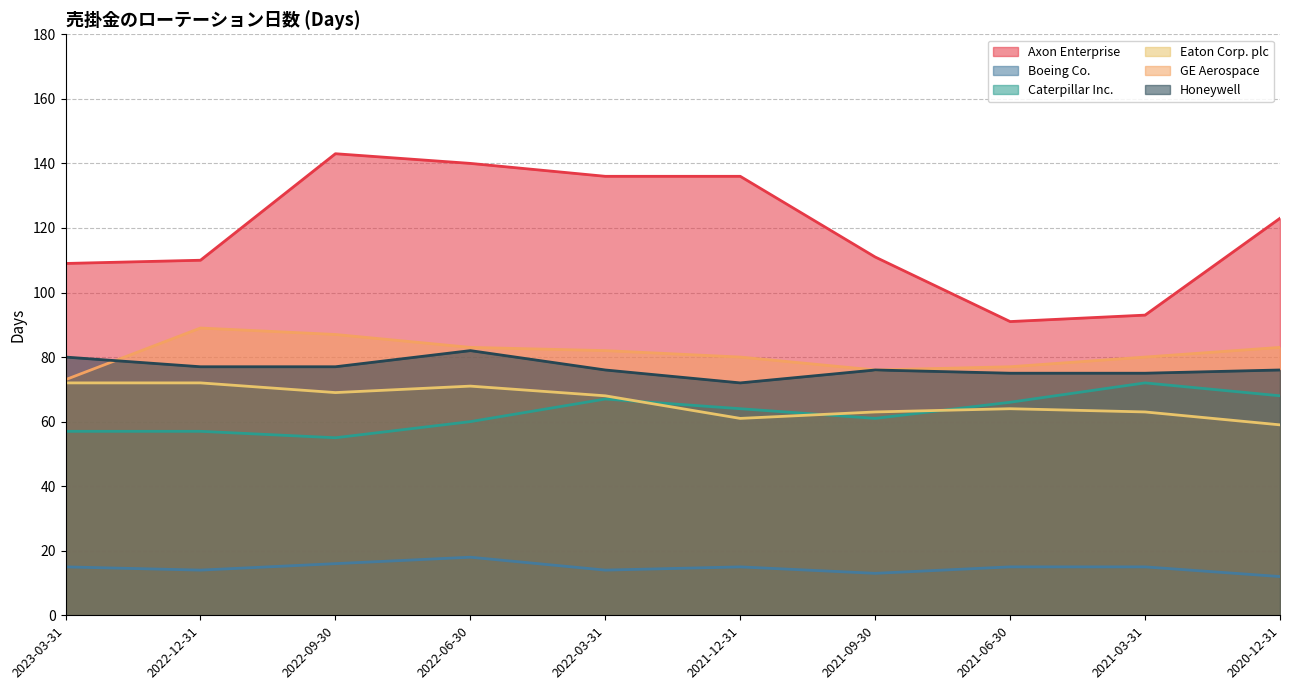

True or false: Boeing Co. and Axon Enterprise cross at least once.

False